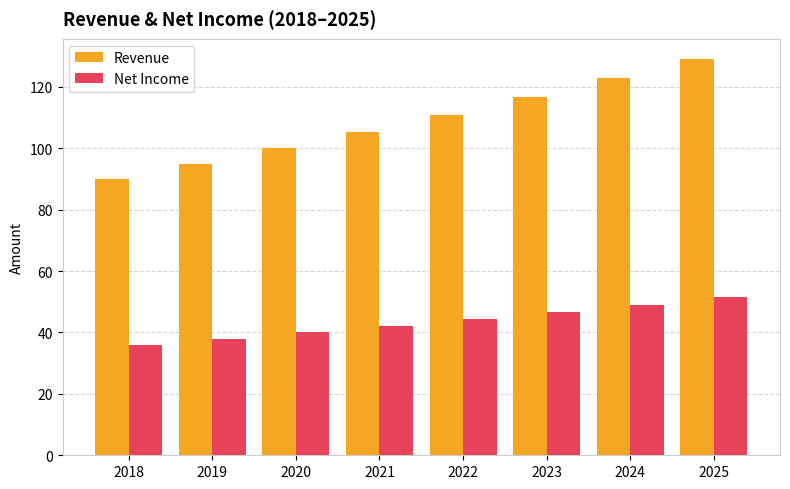

What is the sum of all Revenue values?

869.7